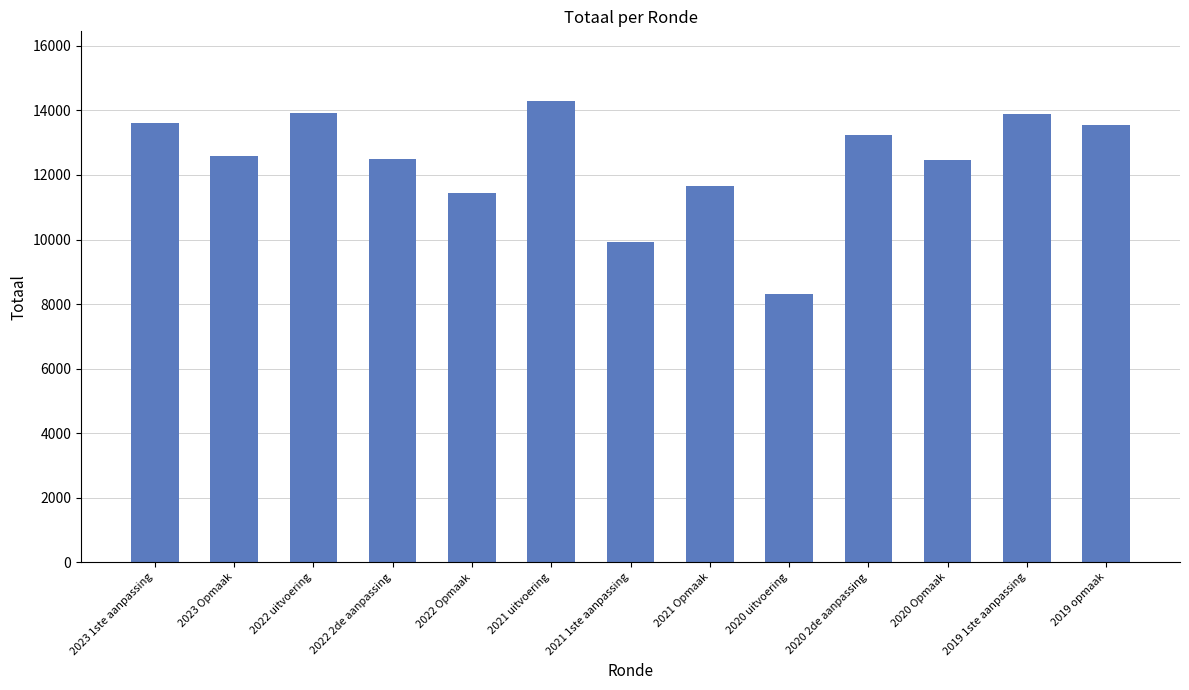

What is the average value?

12413